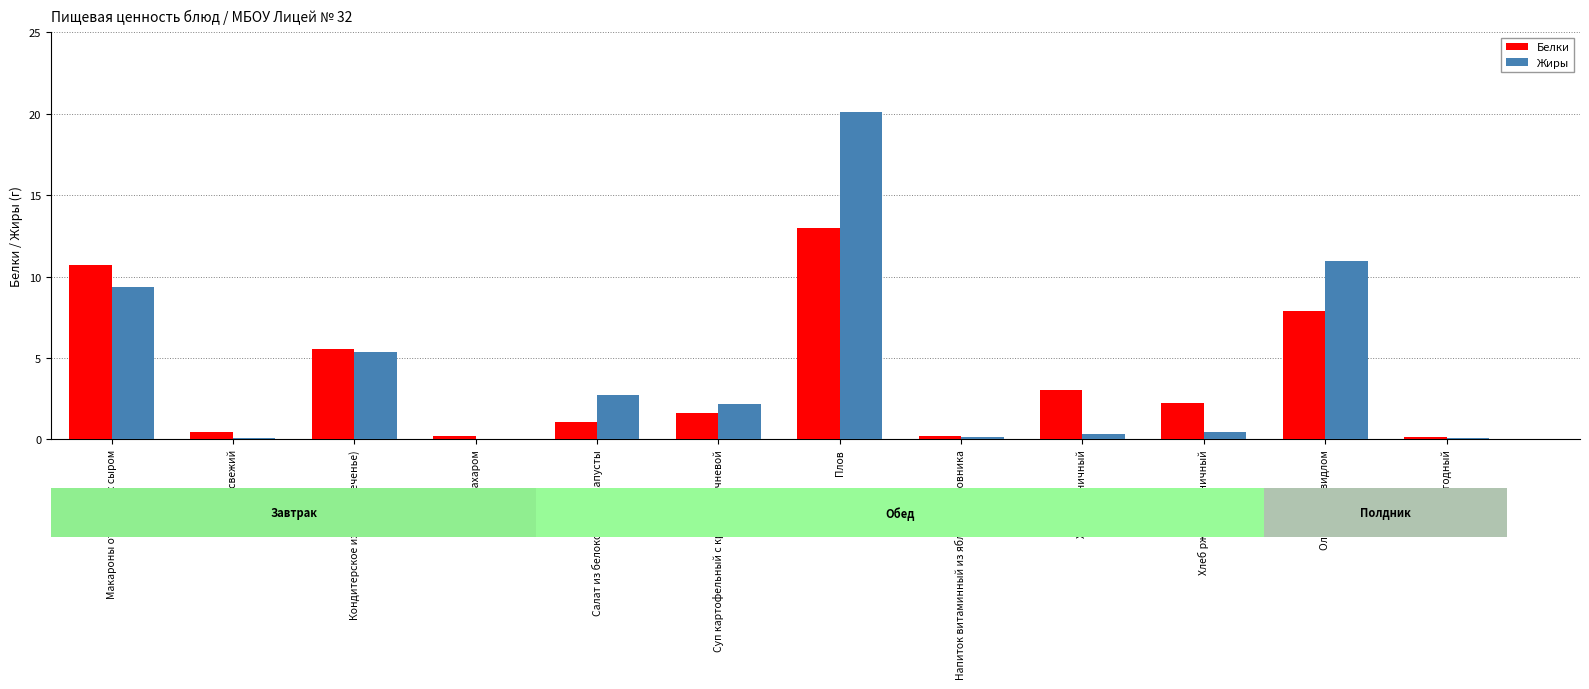

Between Макароны отварные с сыром and Кисель ягодный, which is larger?

Макароны отварные с сыром